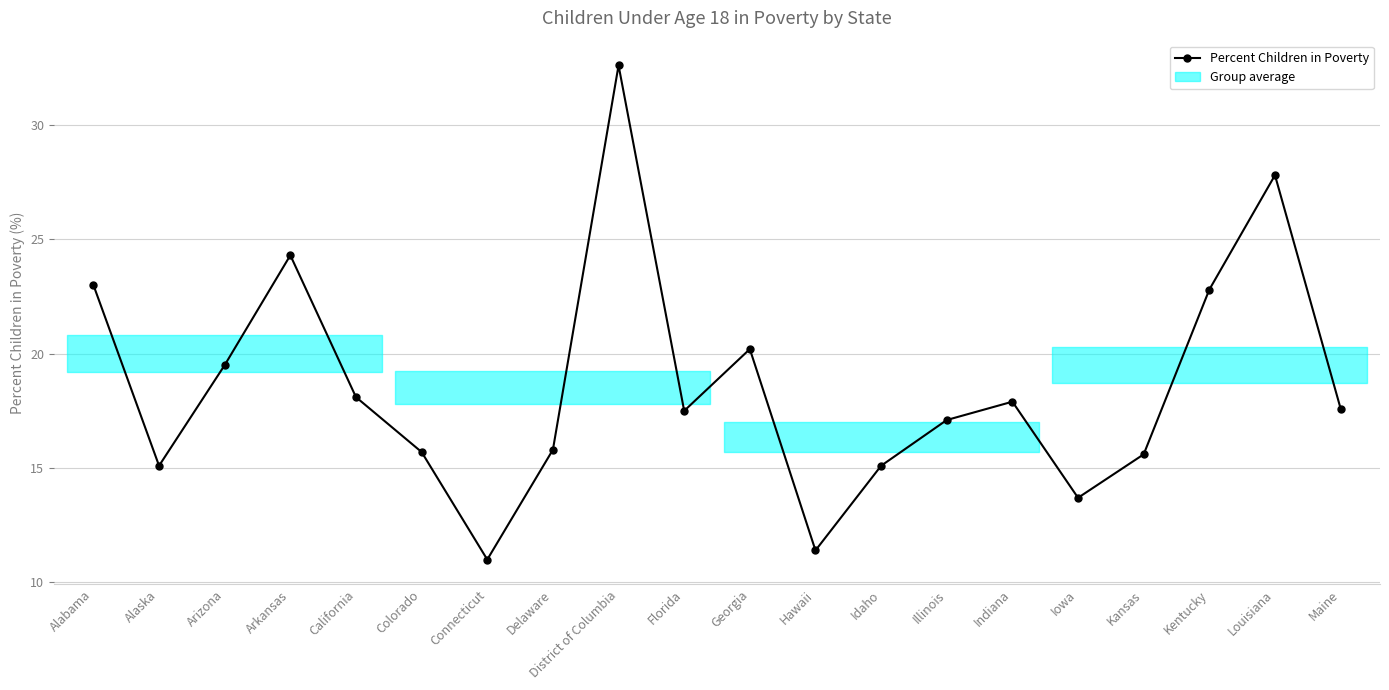

Rank the categories by value from highest to lowest.

District of Columbia, Louisiana, Arkansas, Alabama, Kentucky, Georgia, Arizona, California, Indiana, Maine, Florida, Illinois, Delaware, Colorado, Kansas, Alaska, Idaho, Iowa, Hawaii, Connecticut